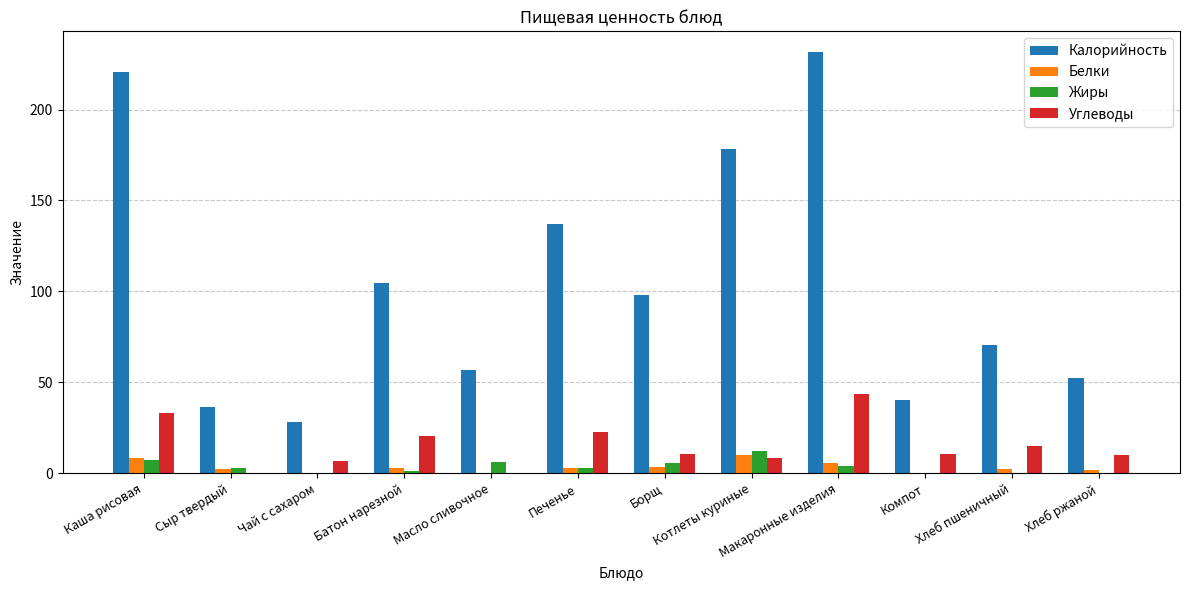

Is the value of Углеводы at Макаронные изделия greater than the value of Жиры at Макаронные изделия?

Yes